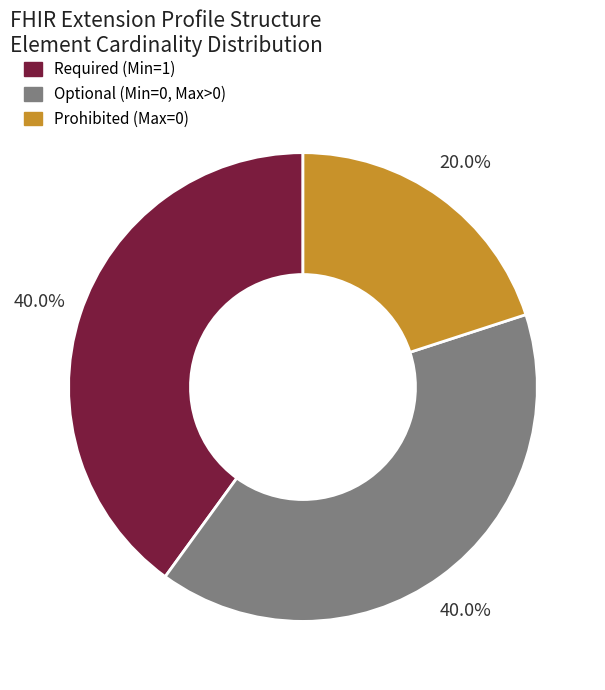

Does any single category account for the majority?

No